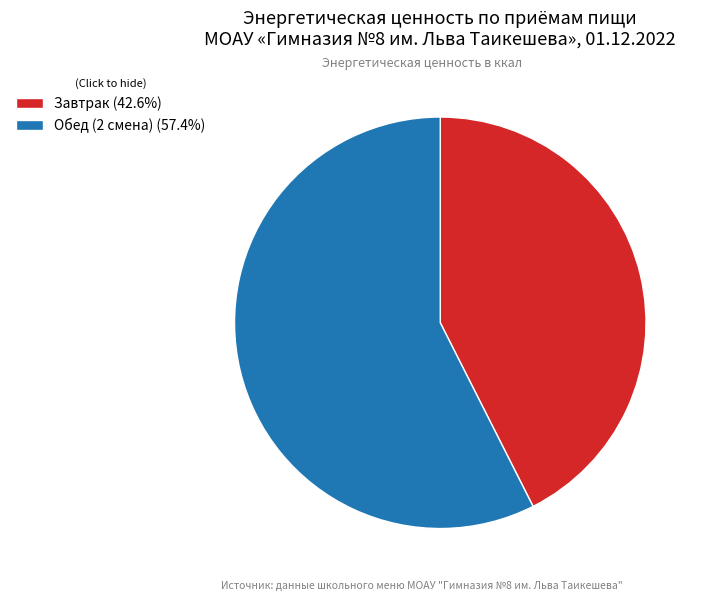

Is there any slice that represents more than half of the pie?

Yes